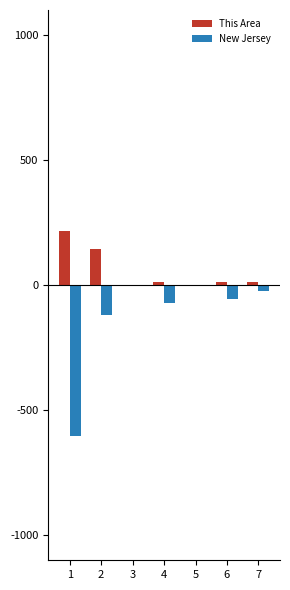

What is the maximum value shown in the chart?

214.9